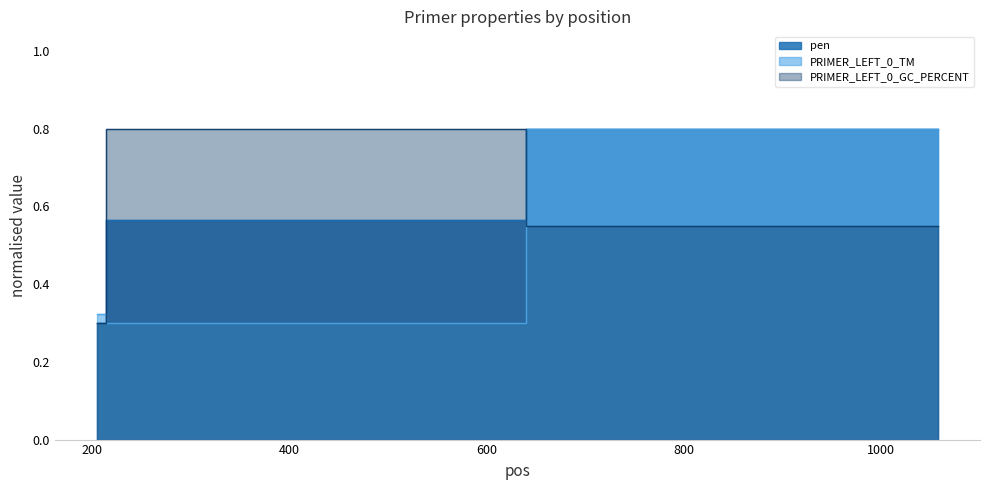

What is the maximum value shown in the chart?

0.8